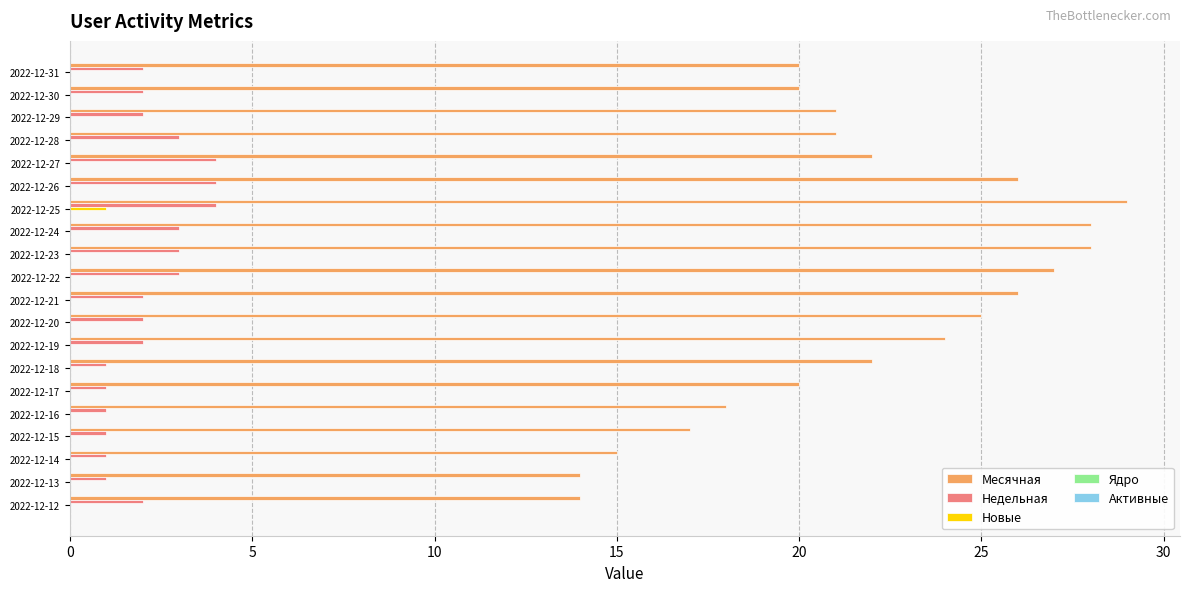

Which series has the widest spread of values?

Месячная